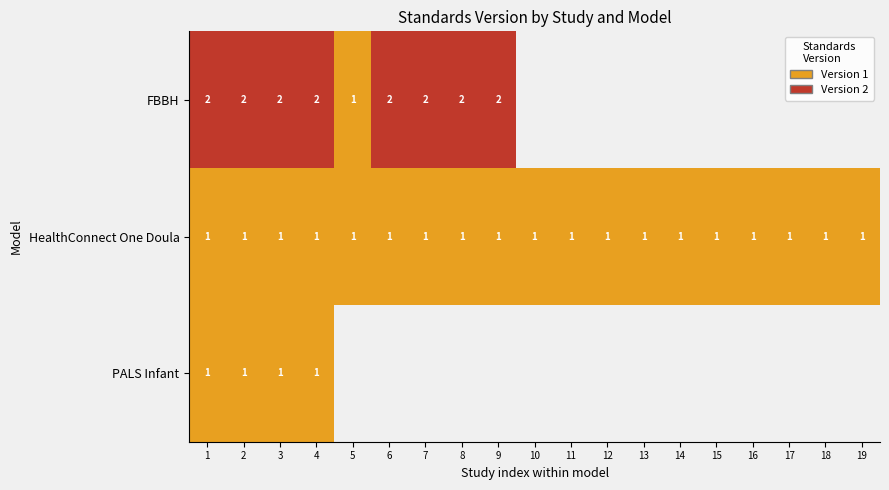

Is it true that FBBH equals 2 at 1?

True